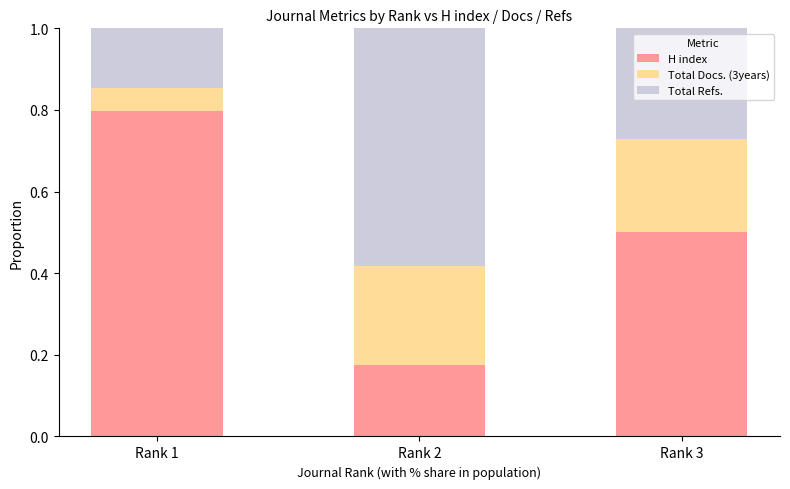

What is the sum of all H index values?

1.5